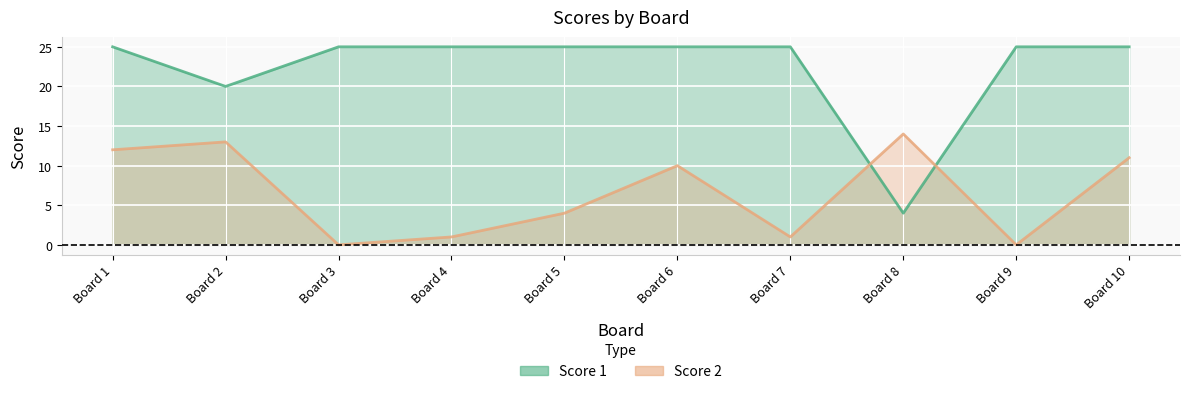

Reading right to left, list all the values displayed in this chart.

Score 1: Board 10=25	Board 9=25	Board 8=4	Board 7=25	Board 6=25	Board 5=25	Board 4=25	Board 3=25	Board 2=20	Board 1=25
Score 2: Board 10=11	Board 9=0	Board 8=14	Board 7=1	Board 6=10	Board 5=4	Board 4=1	Board 3=0	Board 2=13	Board 1=12